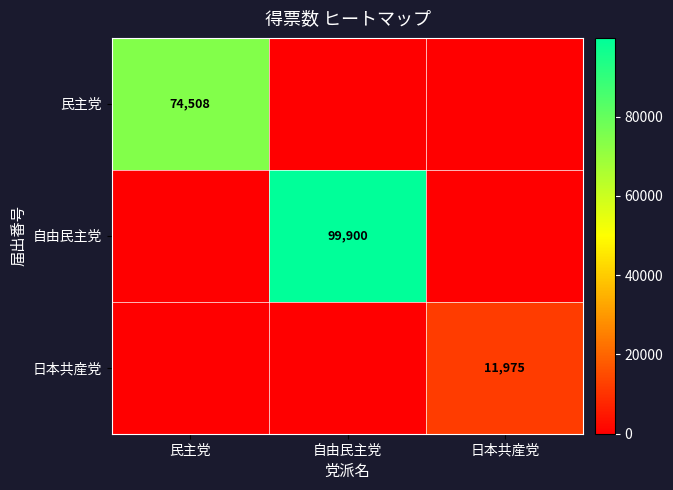

Is it true that 自由民主党 equals 99900 at 自由民主党?

True